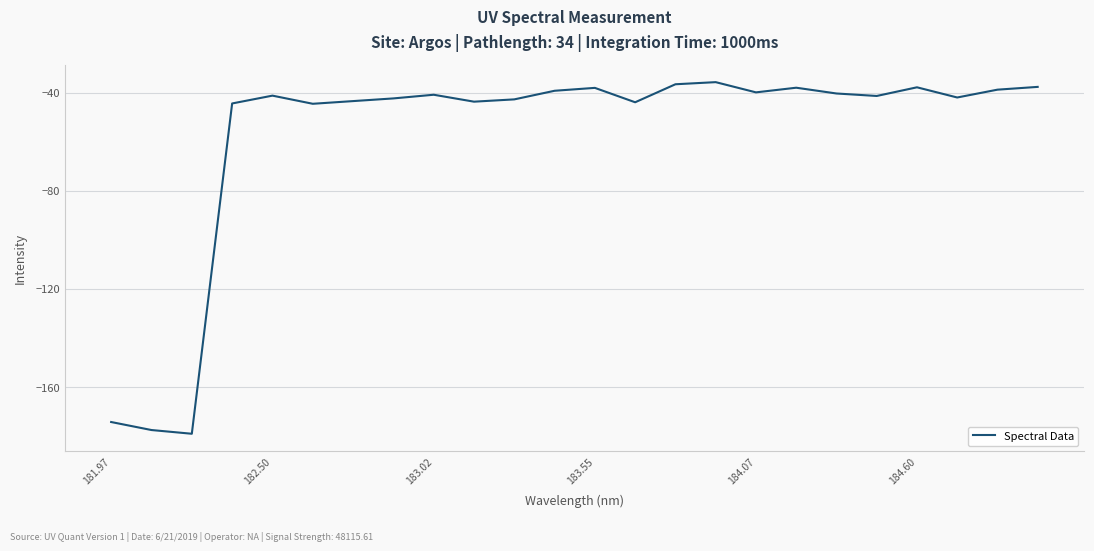

What is the greatest value displayed?

-35.7